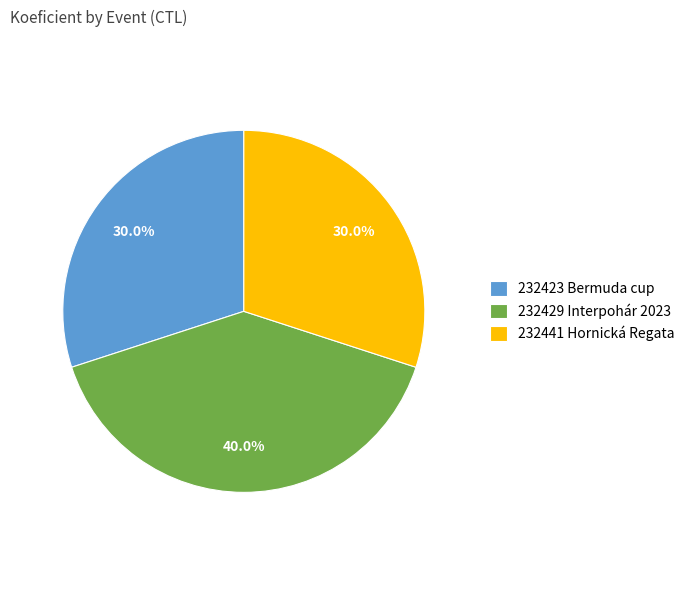

How many slices are in this pie chart?

3